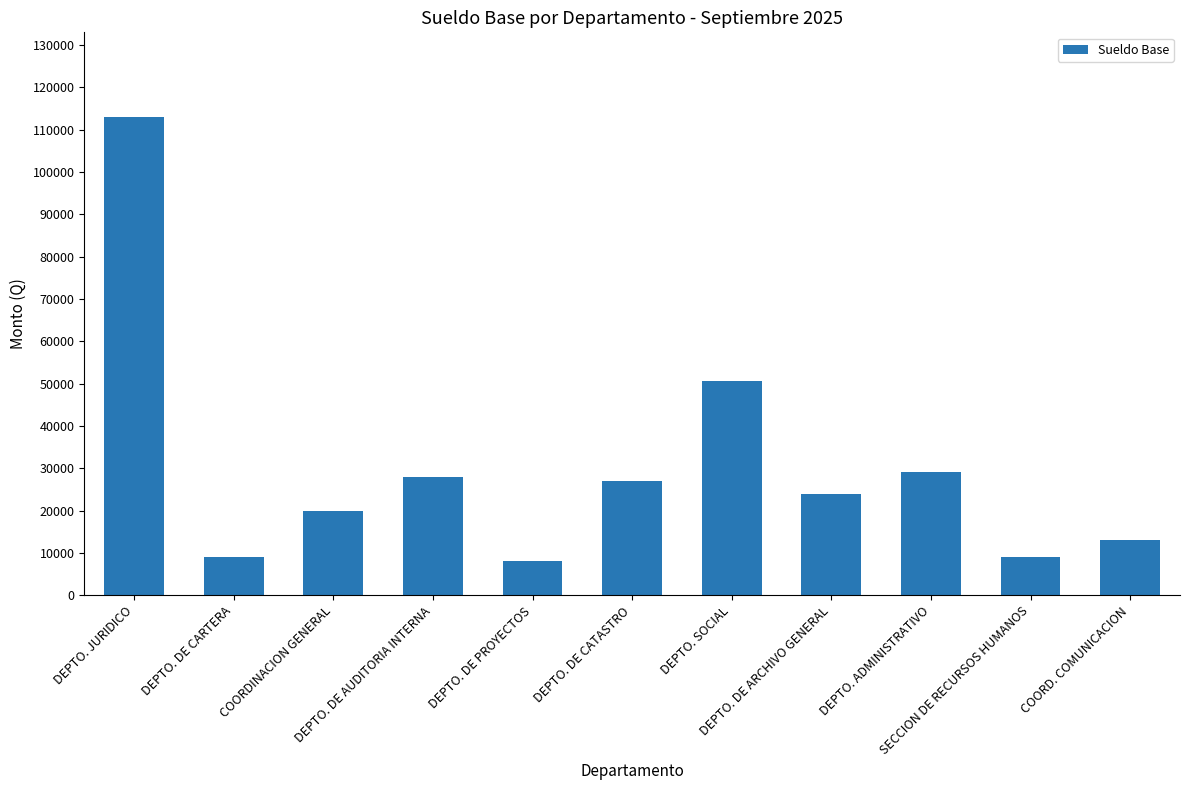

What is the change in value from COORDINACION GENERAL to COORD. COMUNICACION?

-7000